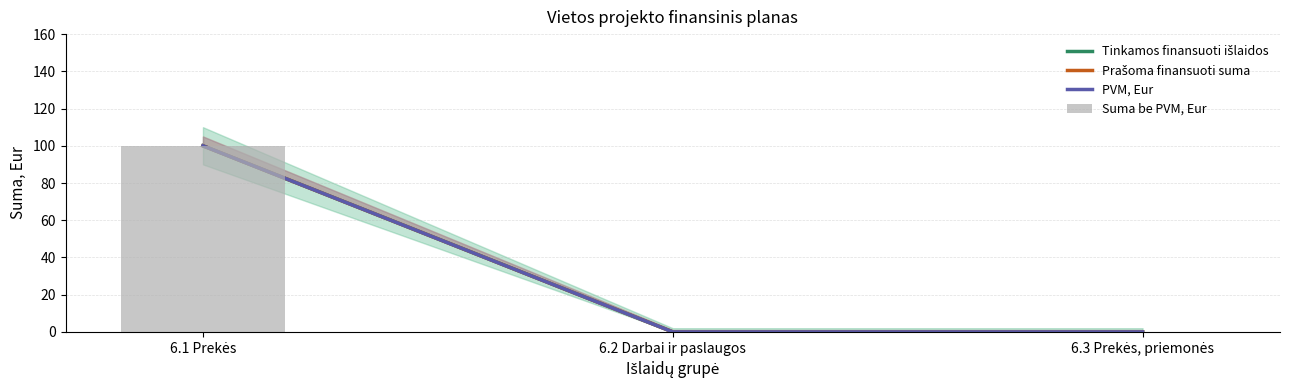

Reading right to left, what are all the values shown in this chart?

Tinkamos finansuoti išlaidos: 0	0	100
Prašoma finansuoti suma: 0	0	100
PVM, Eur: 0	0	100
Suma be PVM, Eur: 0	0	100